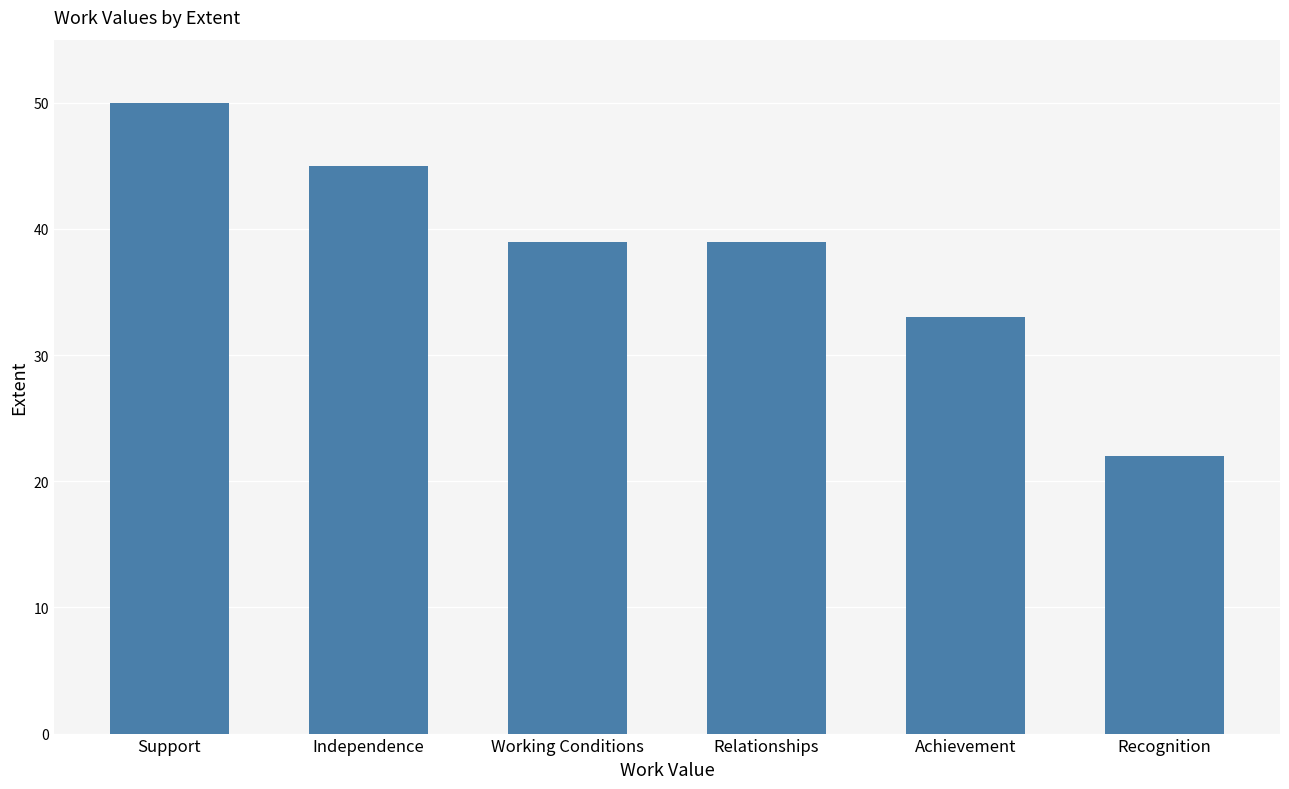

Are the bars grouped side by side (vs. stacked)?

No